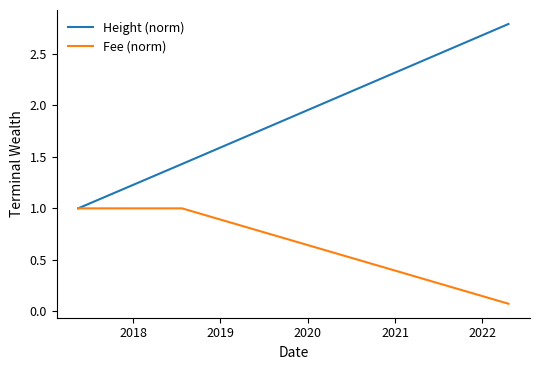

What is the maximum value shown in the chart?

2.8